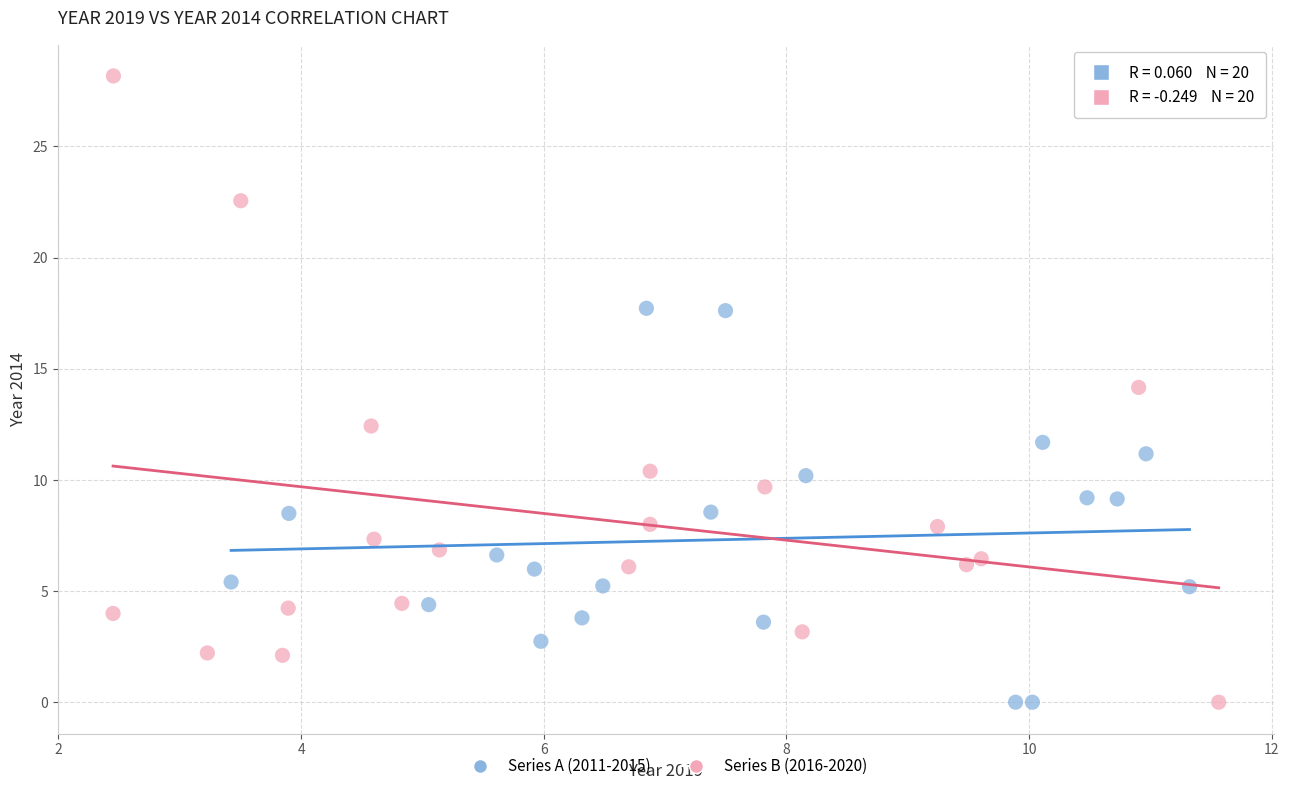

Which series has the largest Y range (max minus min)?

Series B (2016-2020)